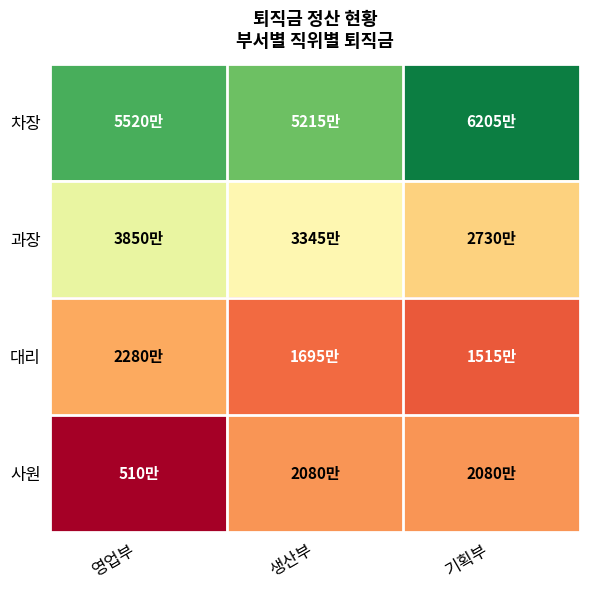

Which series has the widest spread of values?

사원